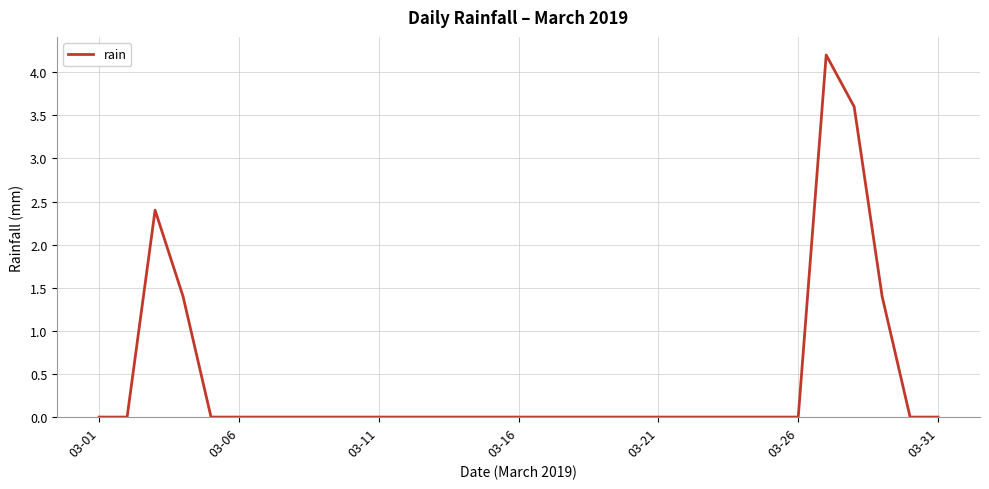

Reading left to right, extract all data points from this chart.

0.0	0.0	2.4	1.4	0.0	0.0	0.0	0.0	0.0	0.0	0.0	0.0	0.0	0.0	0.0	0.0	0.0	0.0	0.0	0.0	0.0	0.0	0.0	0.0	0.0	0.0	4.2	3.6	1.4	0.0	0.0